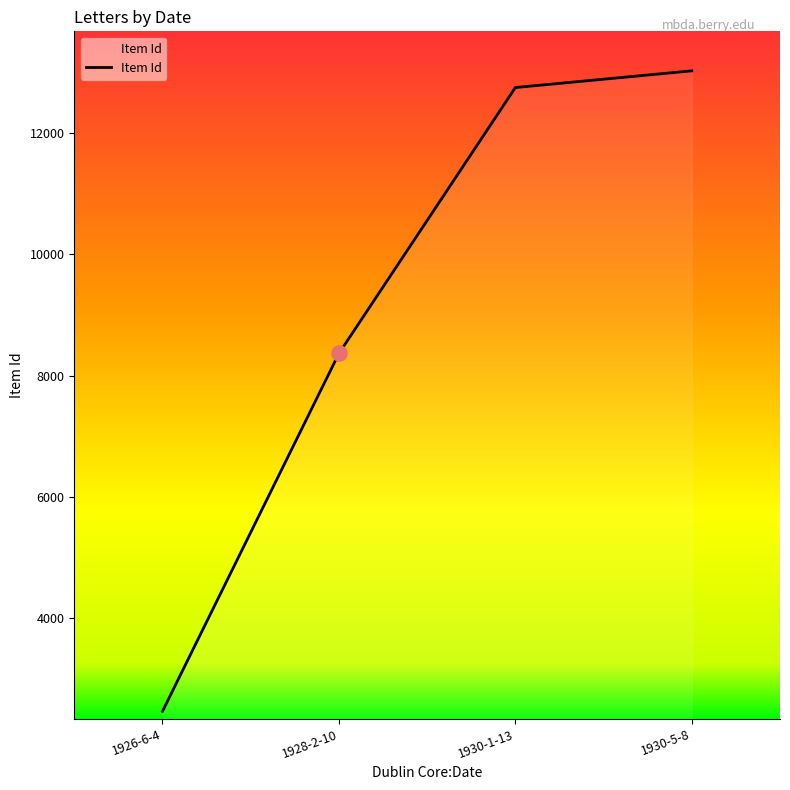

Which has a higher value, 1928-2-10 or 1926-6-4?

1928-2-10